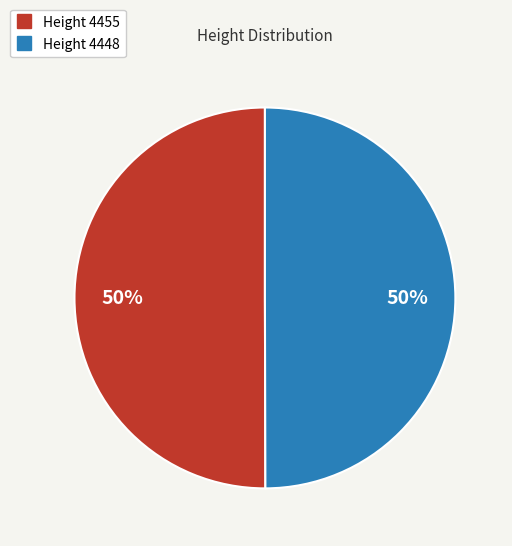

To the nearest percent, what is the average slice percentage?

50%